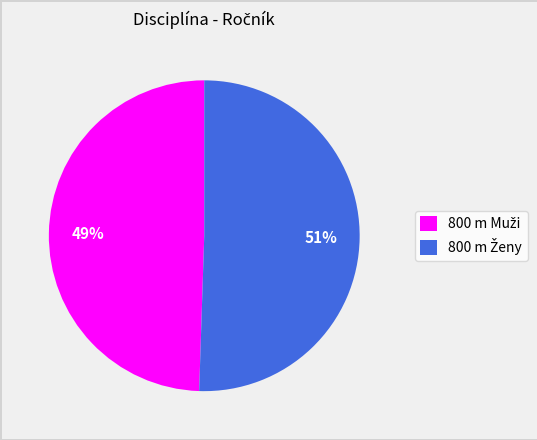

To the nearest percent, what is the average slice percentage?

50%